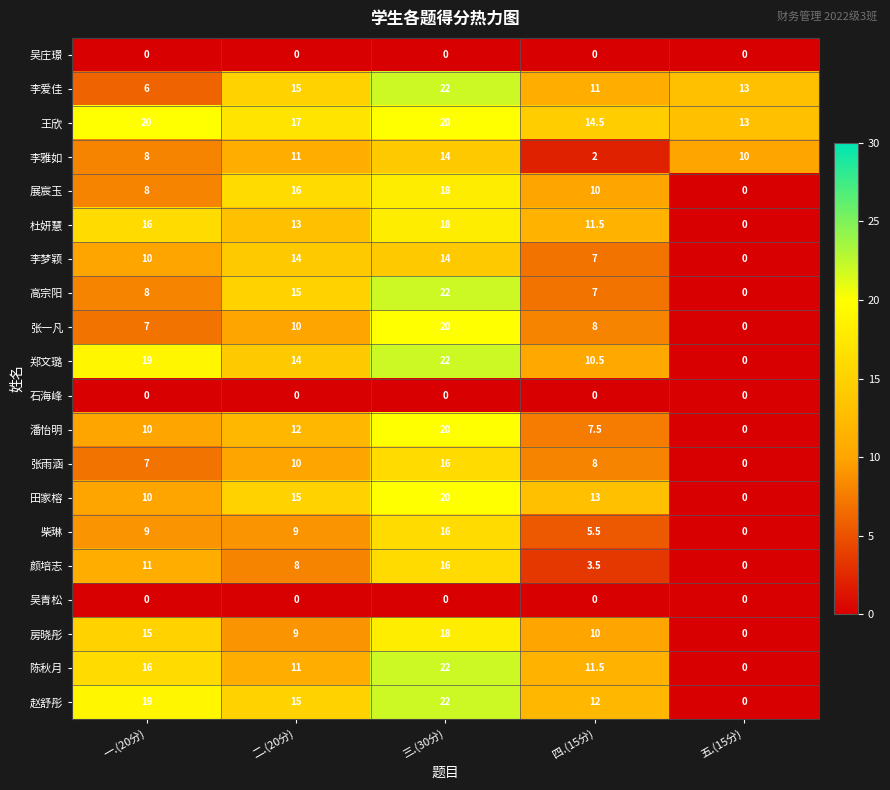

At which category is the sum across all series the highest?

三.(30分)